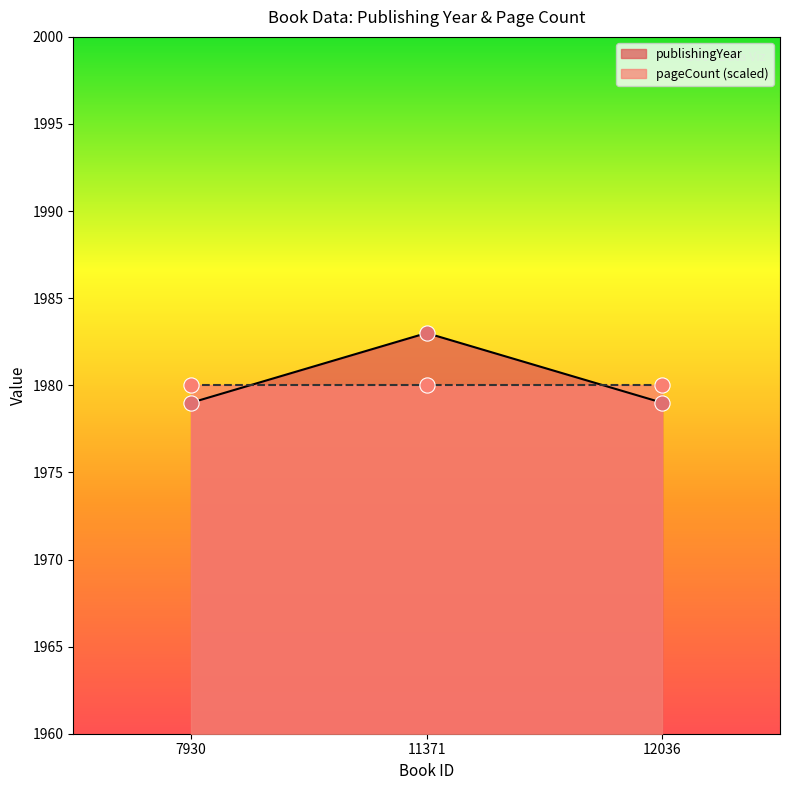

Which has a higher value, 12036 or 7930?

12036